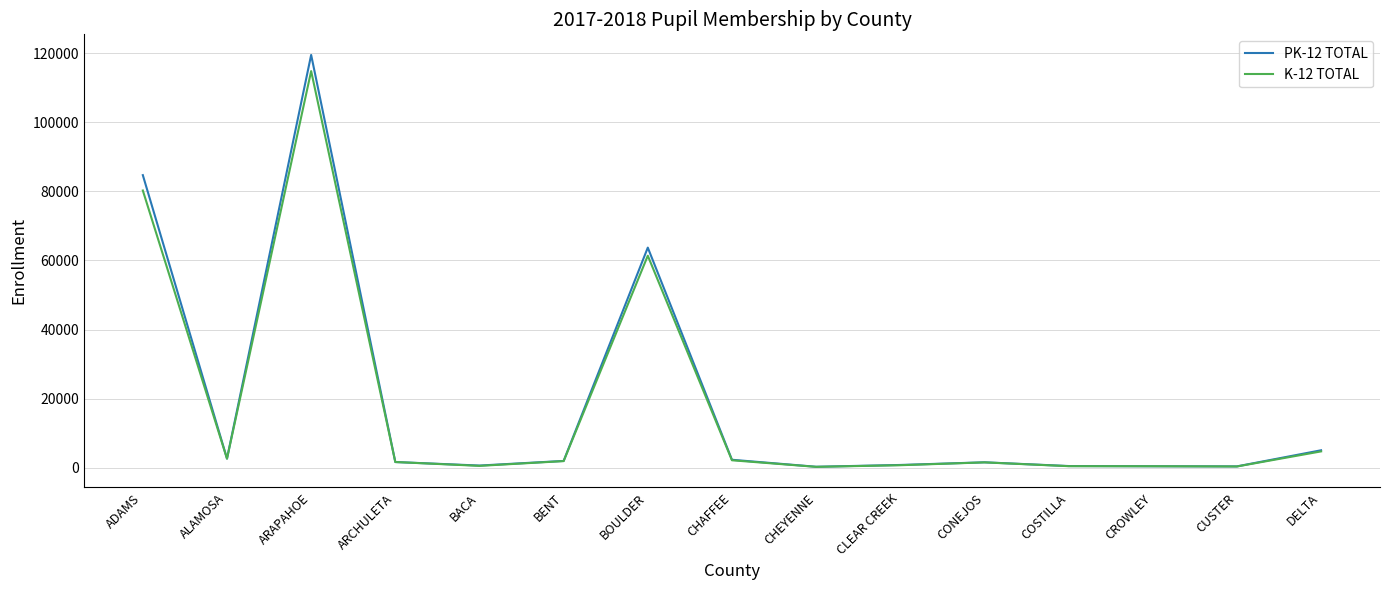

At which category is the sum across all series the highest?

ARAPAHOE